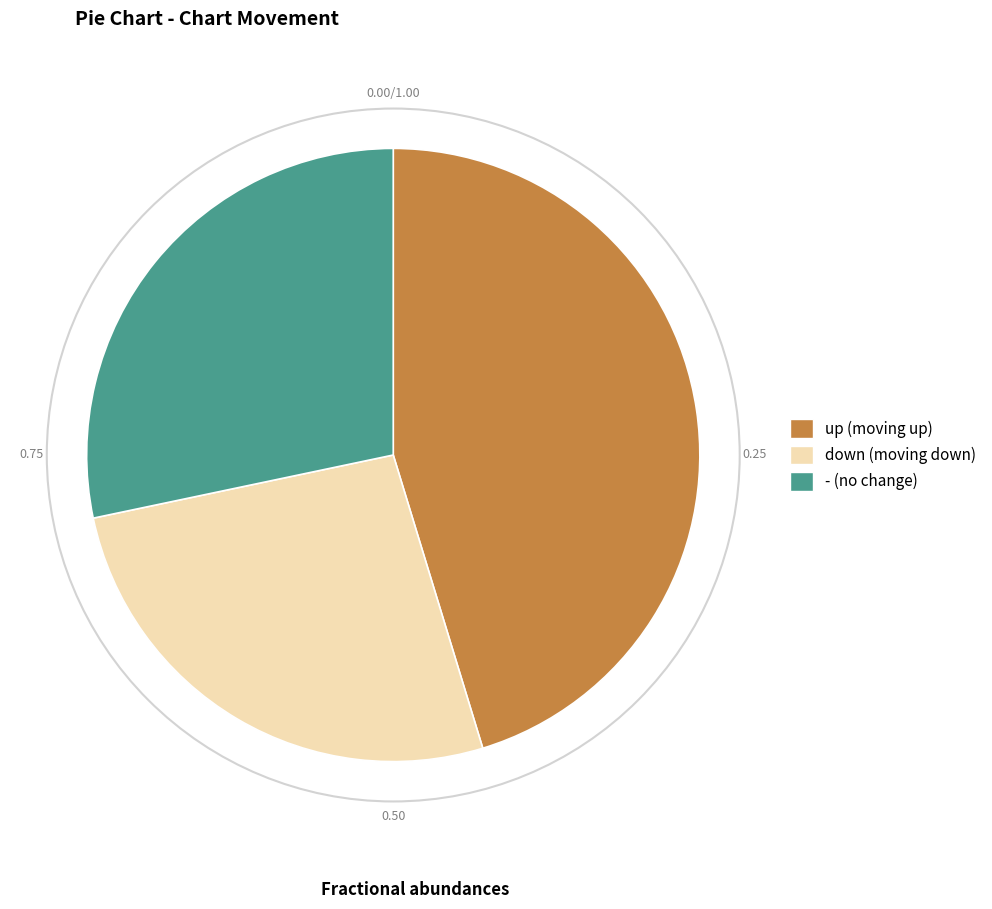

Count the number of slices in the pie.

3